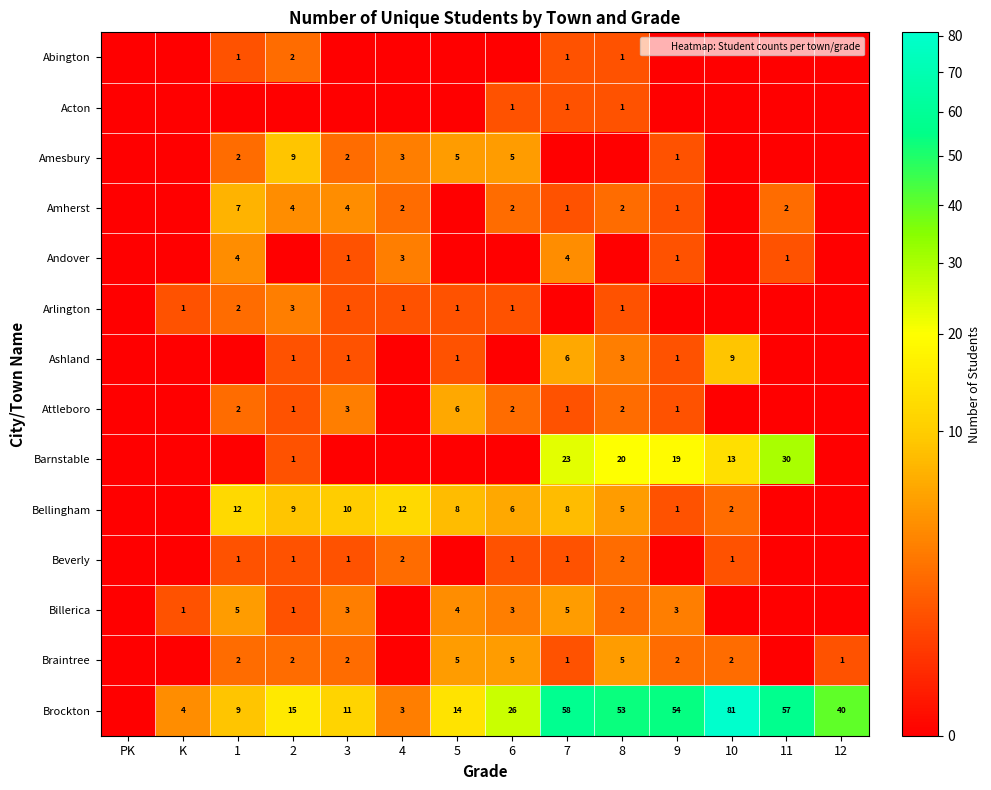

Rank the series at 3 from lowest to highest value.

Abington, Acton, Barnstable, Andover, Arlington, Ashland, Beverly, Amesbury, Braintree, Attleboro, Billerica, Amherst, Bellingham, Brockton